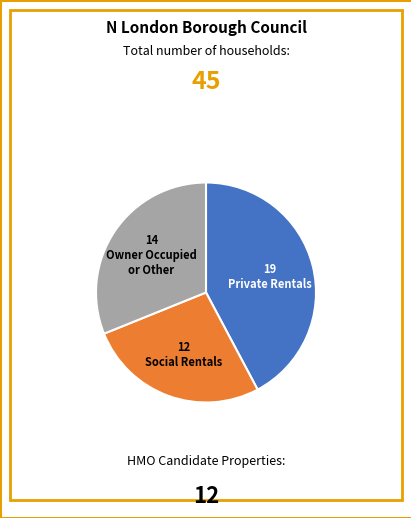

Is there a majority slice in this chart?

No